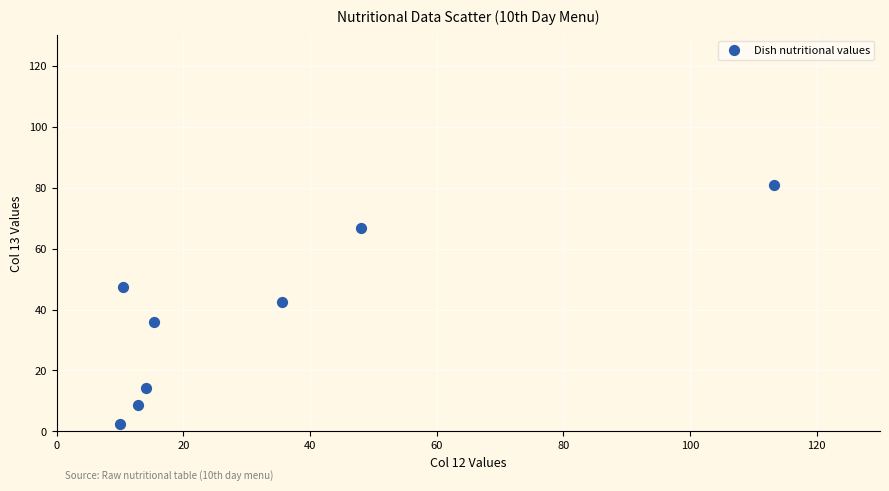

What Y value in the scatter plot is closest to 41?

42.6